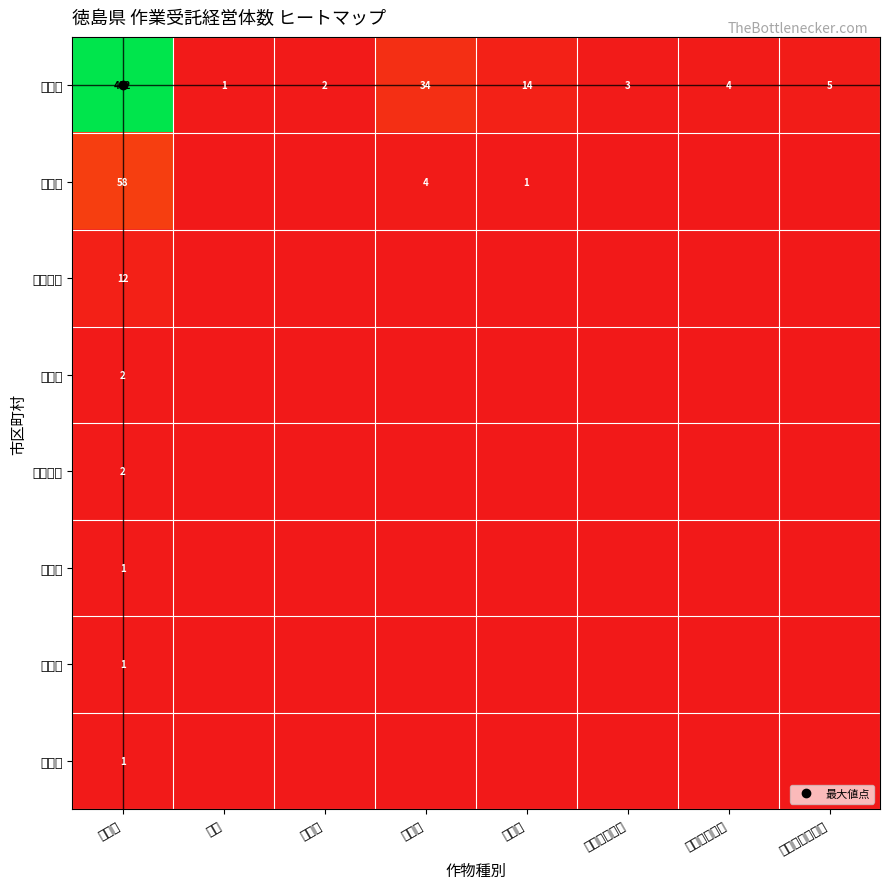

What is the approximate value of 鳴門市 at 水稲作?

58